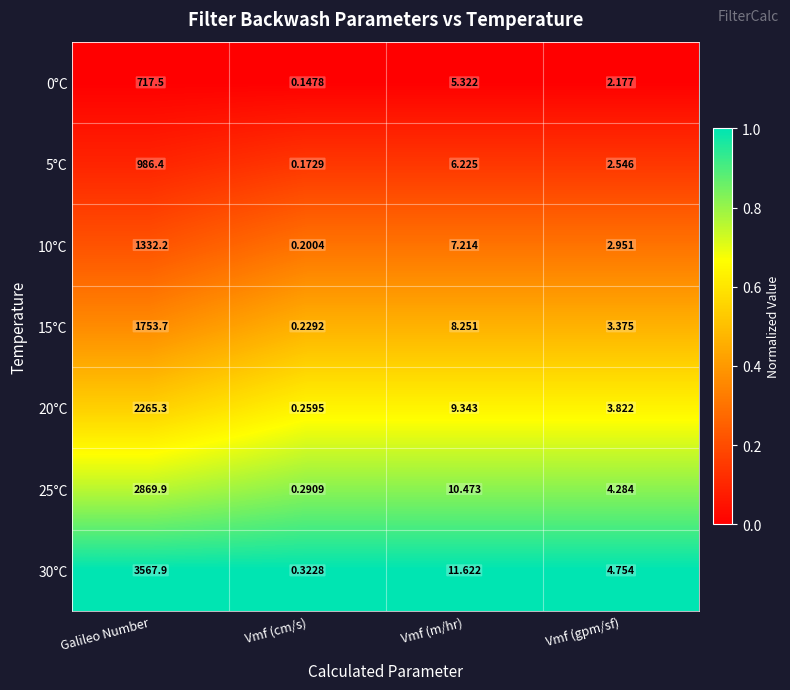

Rank the series at Vmf (m/hr) from highest to lowest value.

30°C, 25°C, 20°C, 15°C, 10°C, 5°C, 0°C